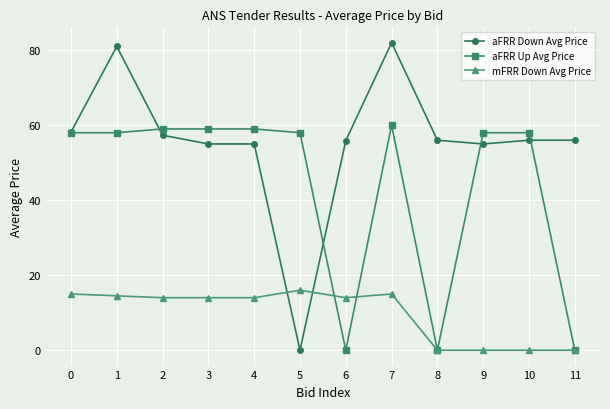

True or false: aFRR Up Avg Price and mFRR Down Avg Price intersect in this chart.

True